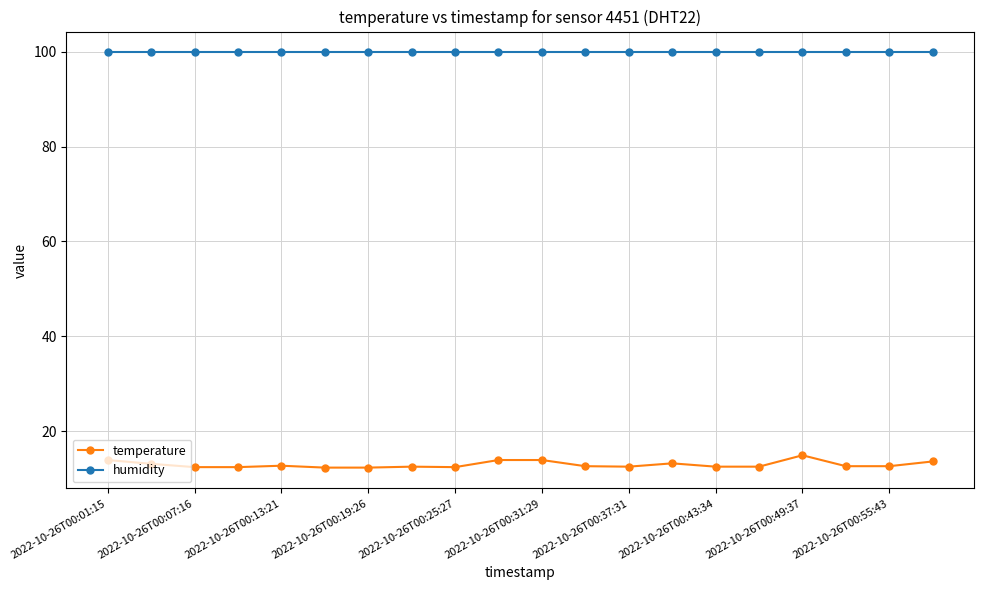

How many categories are shown in the chart?

20